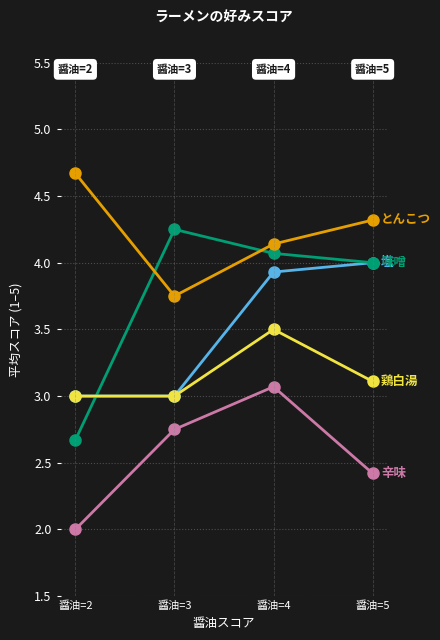

Which category has the lowest value across all series?

醤油=2